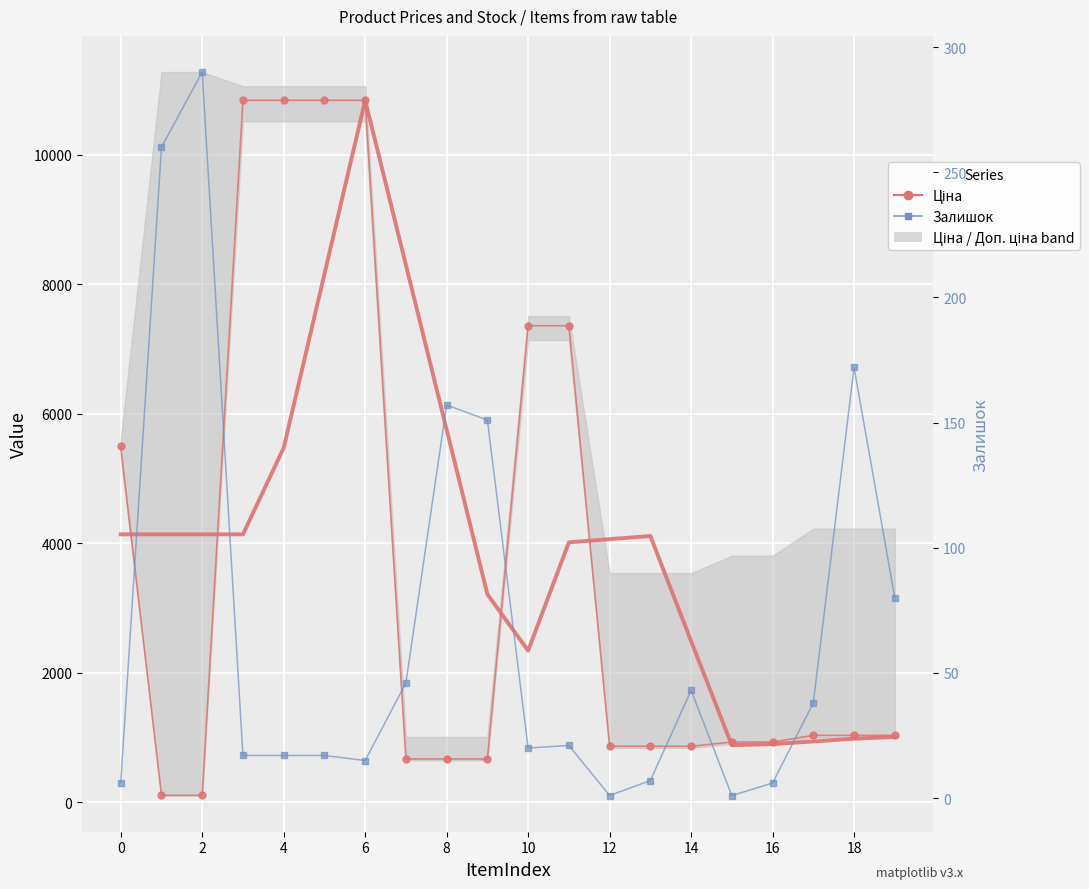

True or false: Ціна and Залишок cross at least once.

True